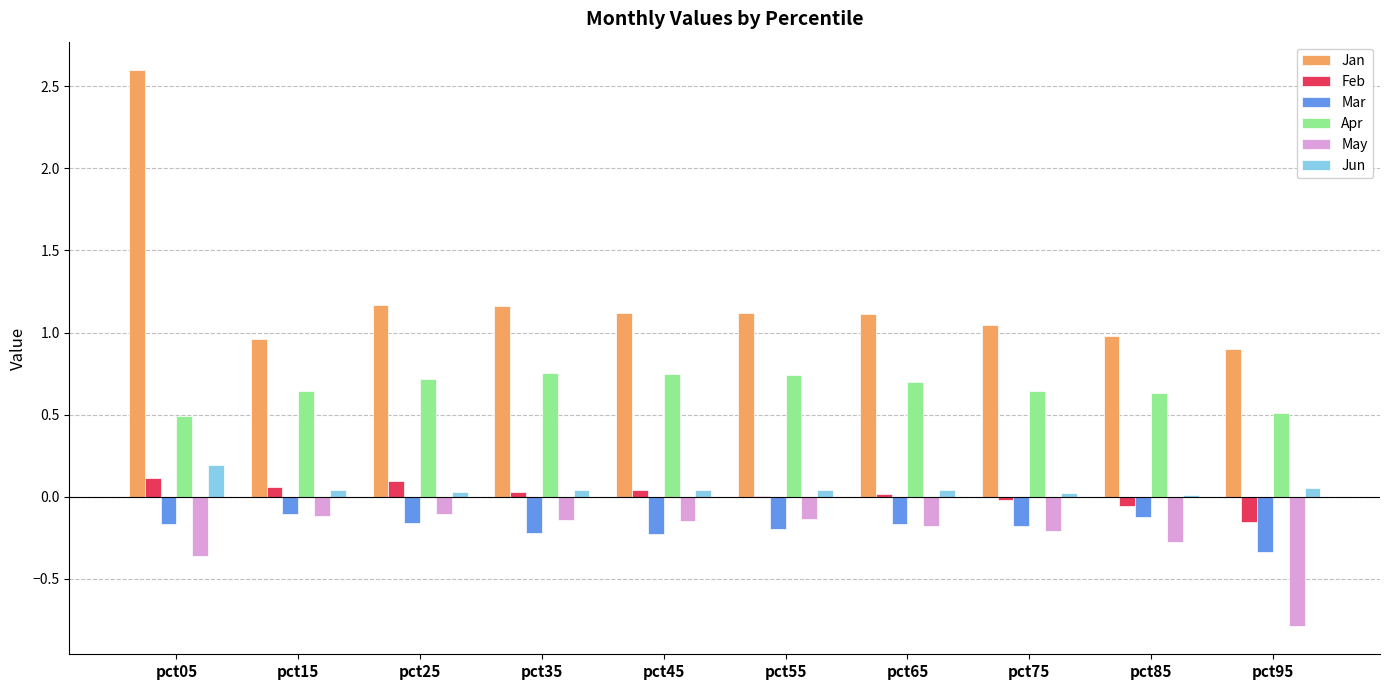

What is the maximum value shown in the chart?

2.6